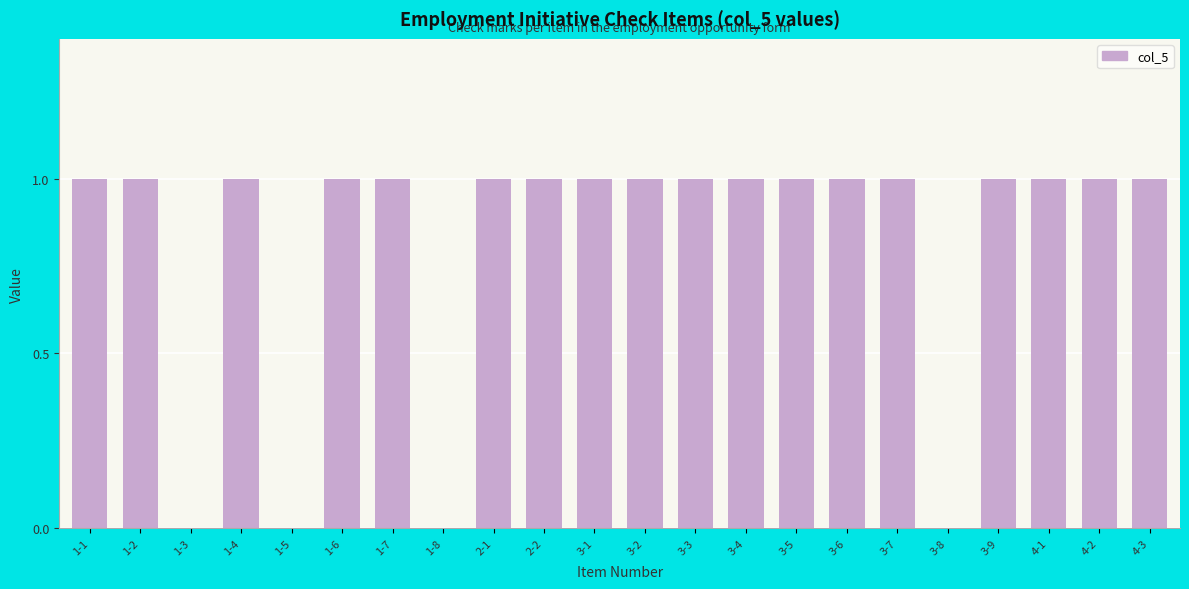

What is the ratio of the value at 4-1 to the value at 3-1?

1.0